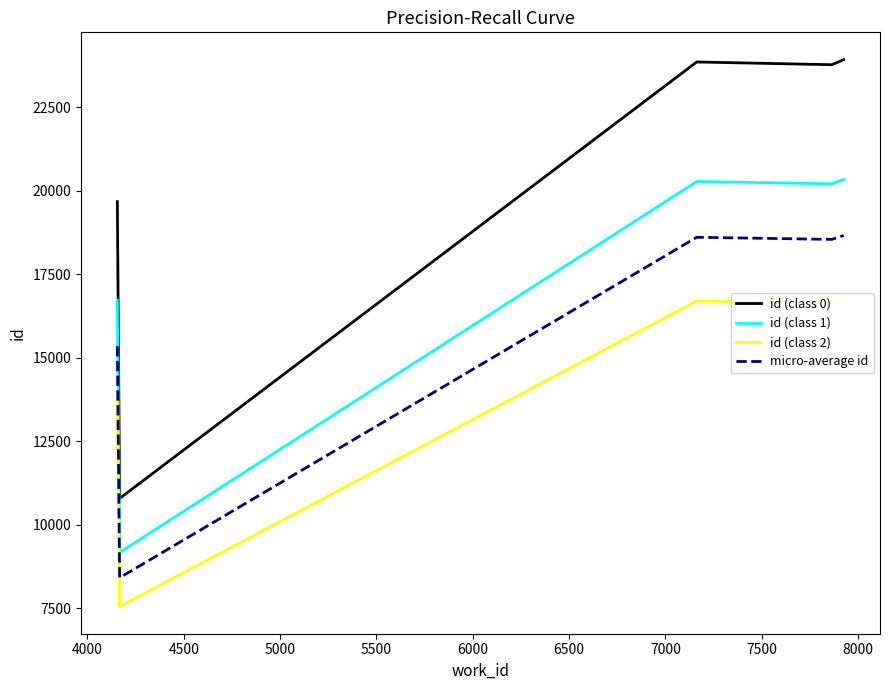

How many interior local valleys does the id (class 2) series have?

2